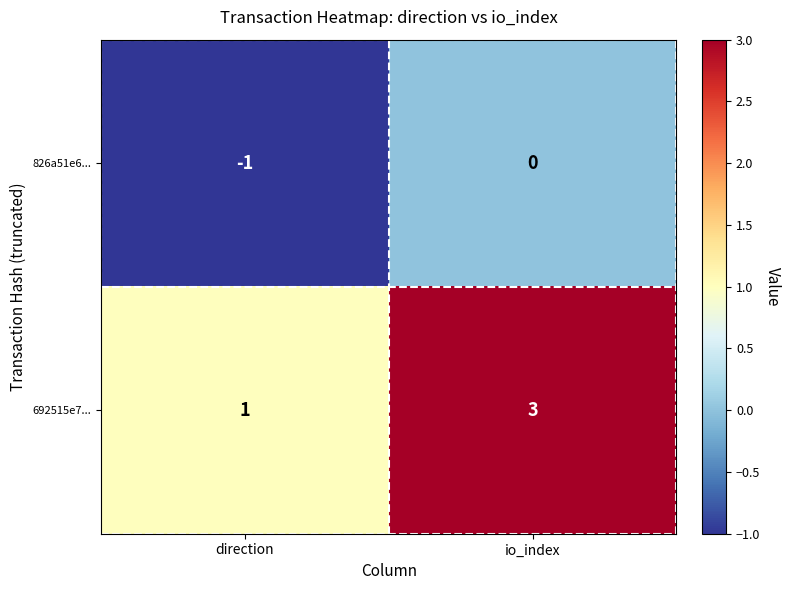

What is the sum of the 692515e7... values at io_index and direction?

4